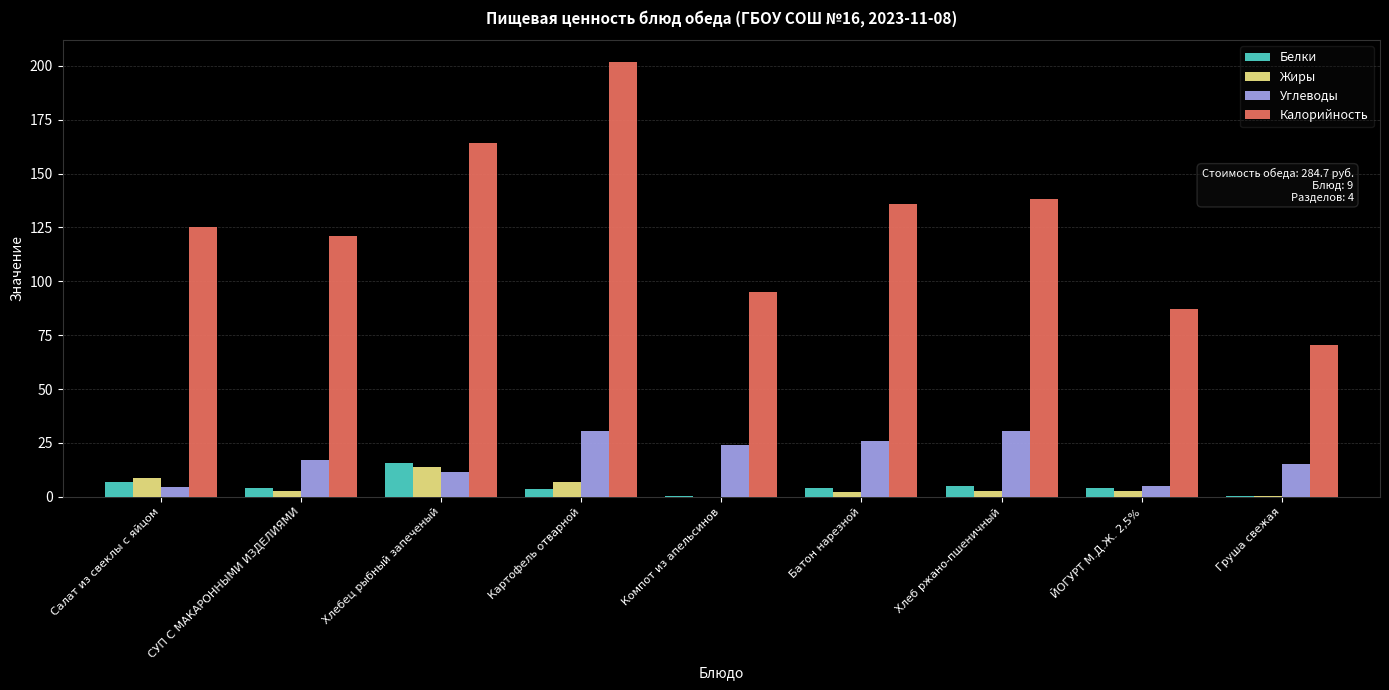

What is the total value across all series at Салат из свеклы с яйцом?

145.3